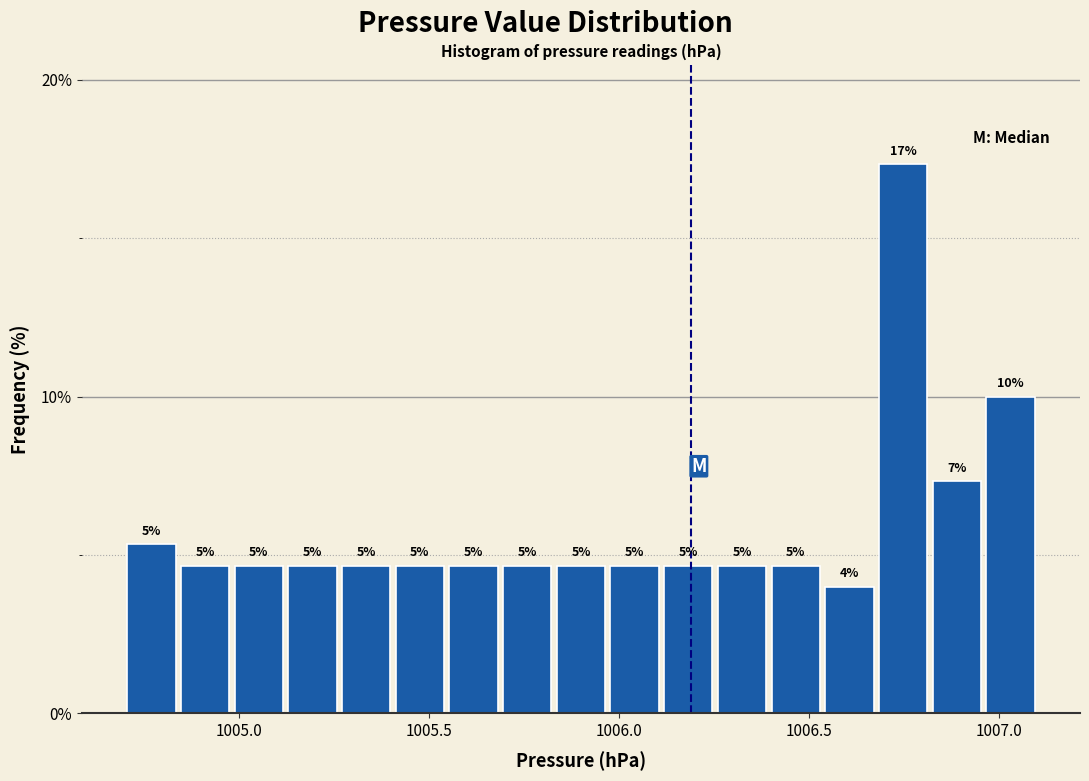

Around what value on the x-axis is the tallest bar? Give the approximate position of its centre, as read against the axis.

1006.75